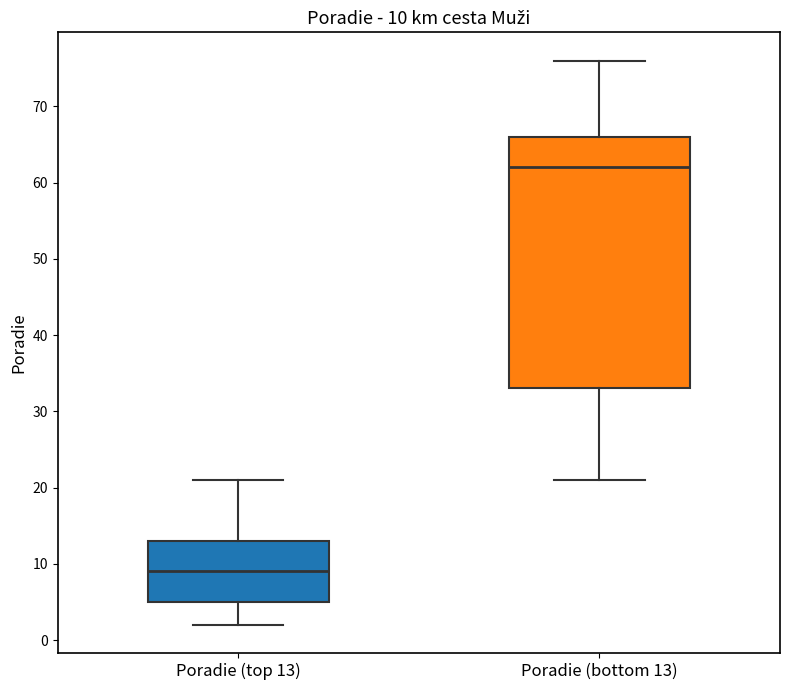

Which box's median line is the lowest?

Poradie (top 13)